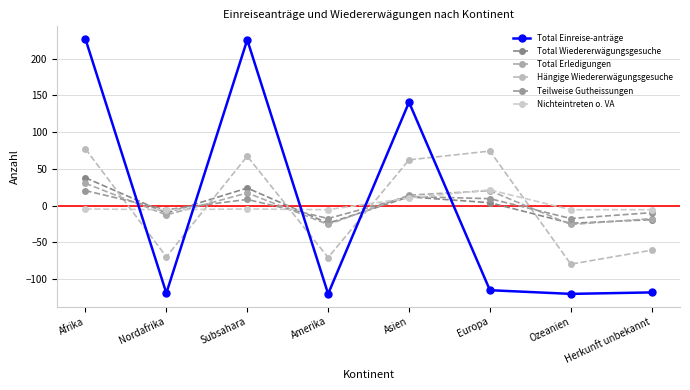

Which series ends up on top after the final intersection of Total Erledigungen and Nichteintreten o. VA?

Nichteintreten o. VA